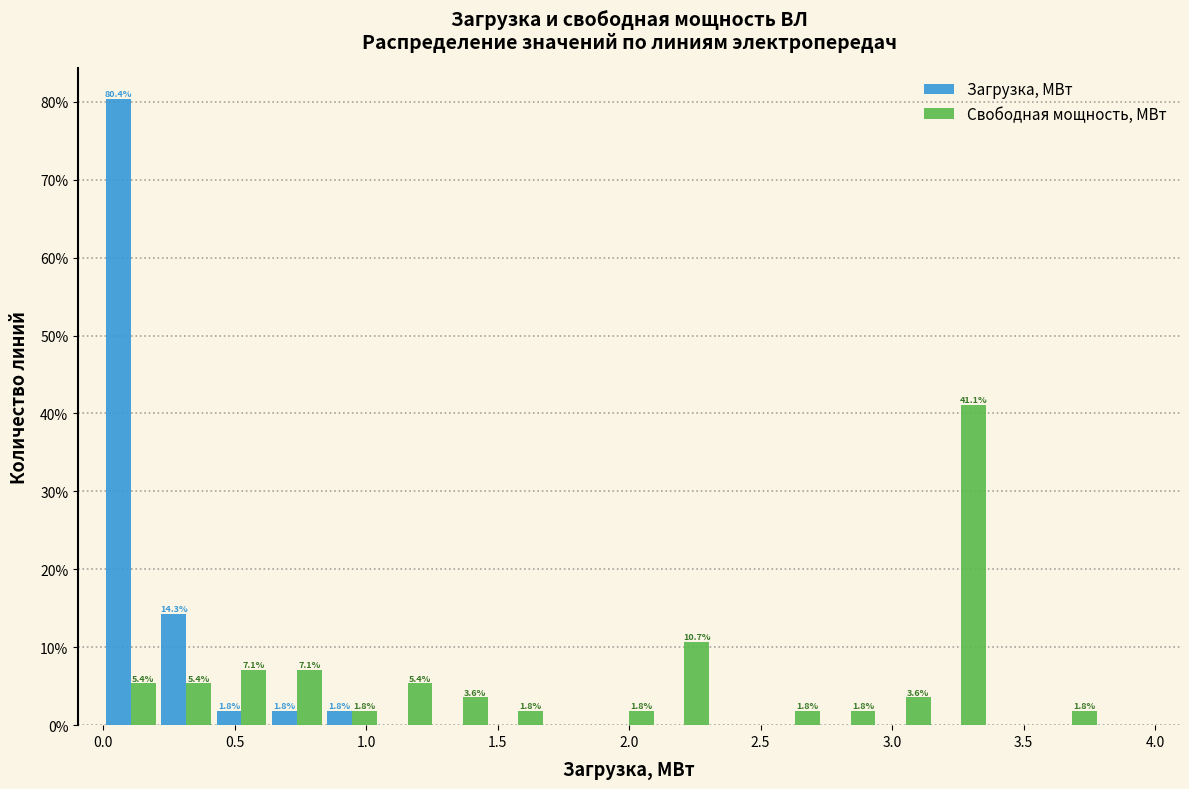

In the Загрузка, МВт series, which range on the x-axis has the tallest bar?

0.00 to 0.20